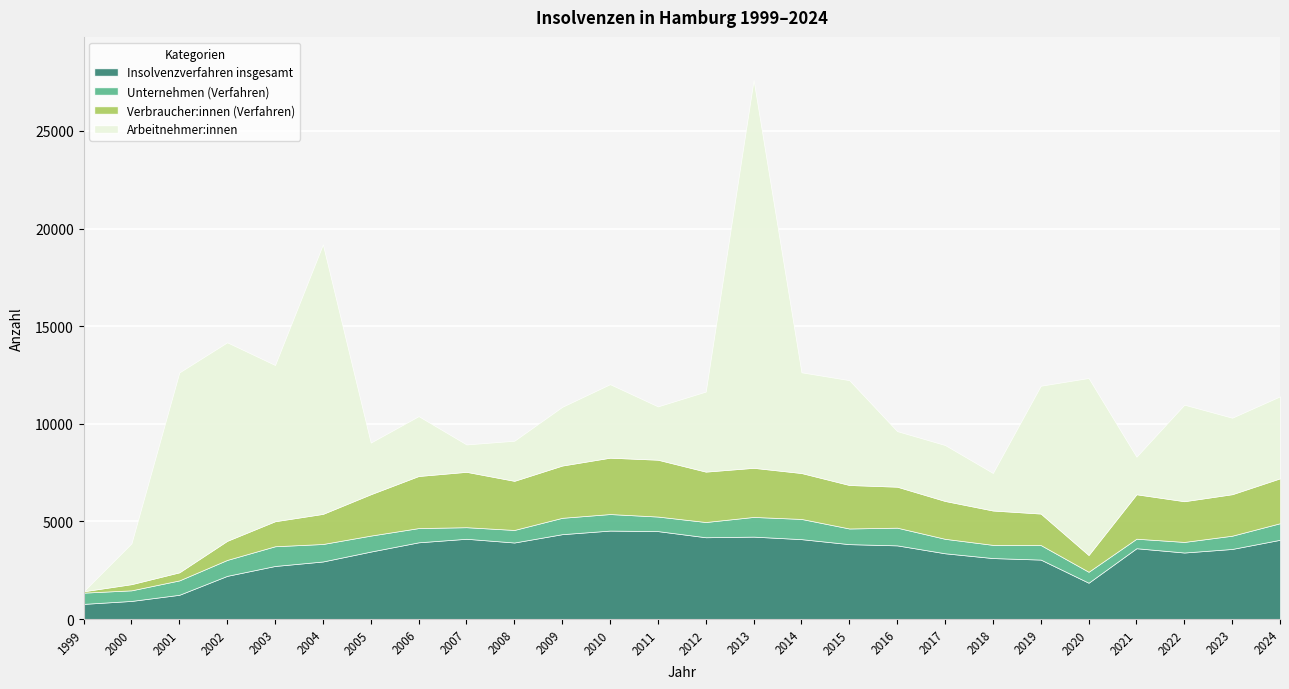

Rank the series by their average value, from lowest to highest.

Unternehmen (Verfahren), Verbraucher:innen (Verfahren), Insolvenzverfahren insgesamt, Arbeitnehmer:innen